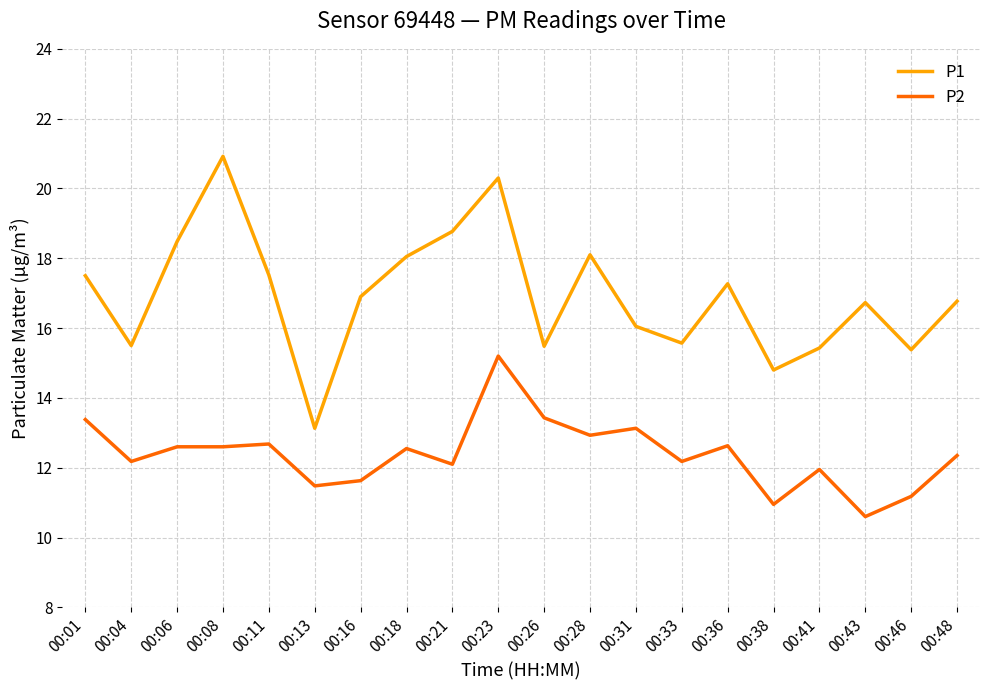

Between 00:08 and 00:11, which series saw the biggest shift?

P1